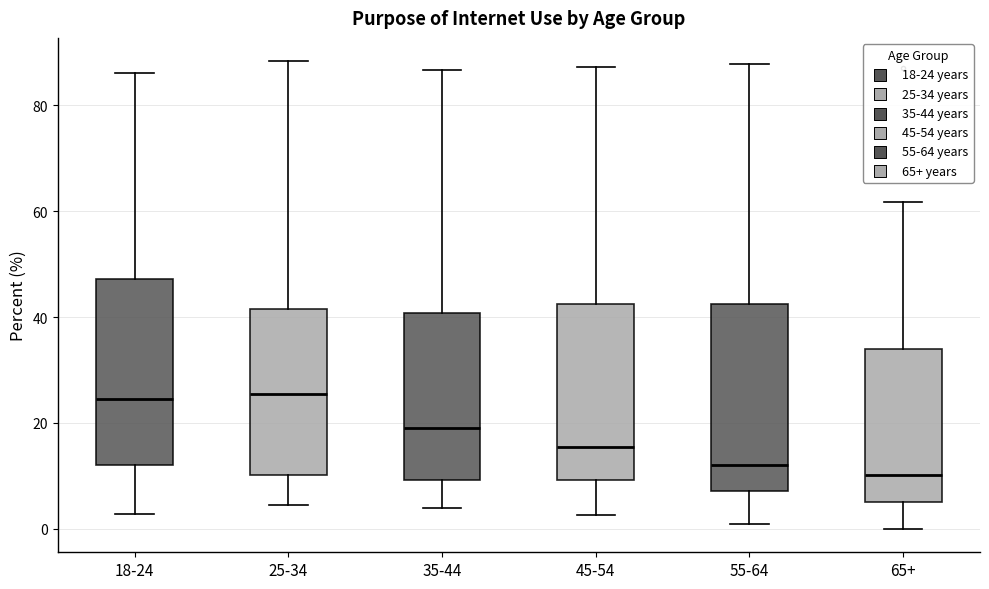

Where does the lower whisker of the box for 25-34 end on the y-axis? The values are not printed on the chart, so give them approximately, as read against the axis.

4